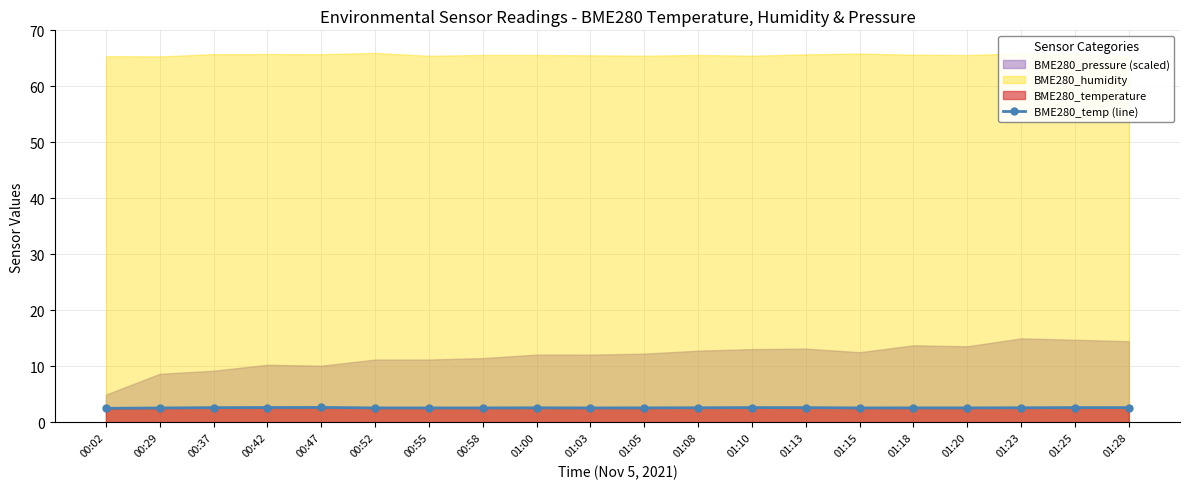

Reading left to right, list all the values displayed in this chart.

2.5	2.6	2.6	2.6	2.7	2.6	2.6	2.6	2.6	2.6	2.6	2.6	2.6	2.6	2.6	2.6	2.6	2.6	2.6	2.6